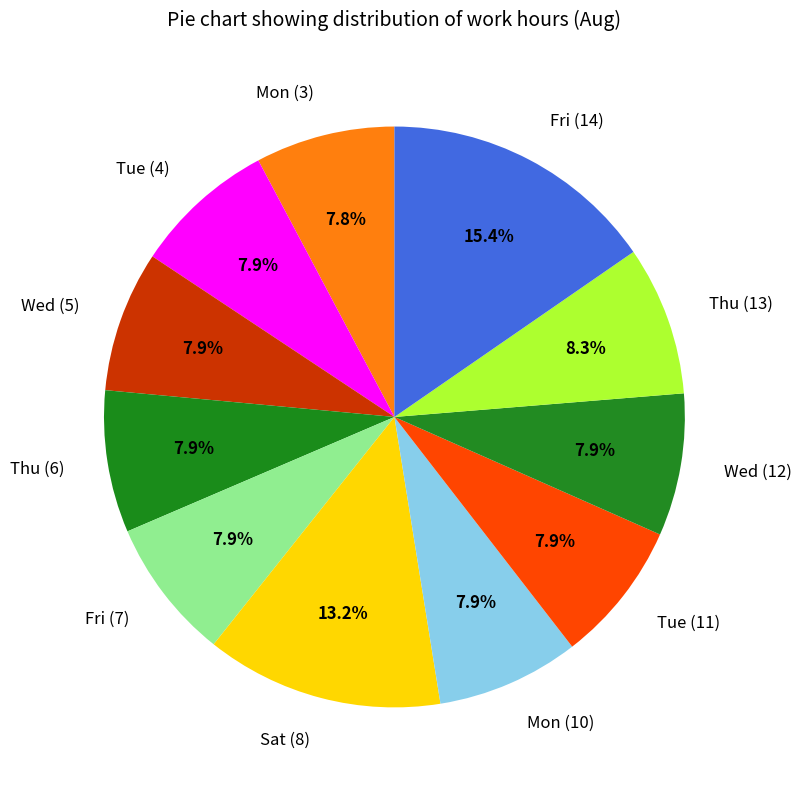

What is the total percentage of Fri (7) and Tue (11)?

15.8%